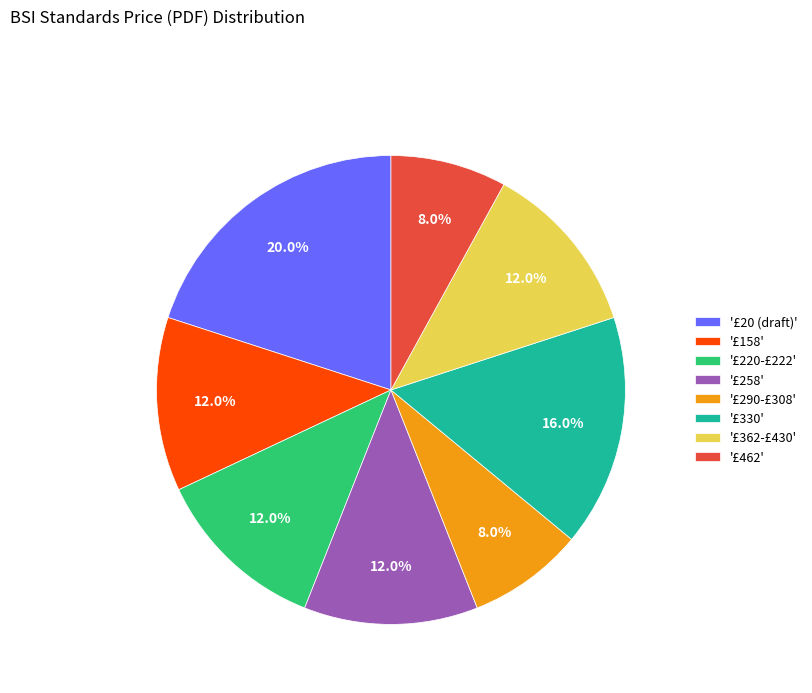

Approximately how many times larger is the value at '£258' compared to '£158'?

1.0